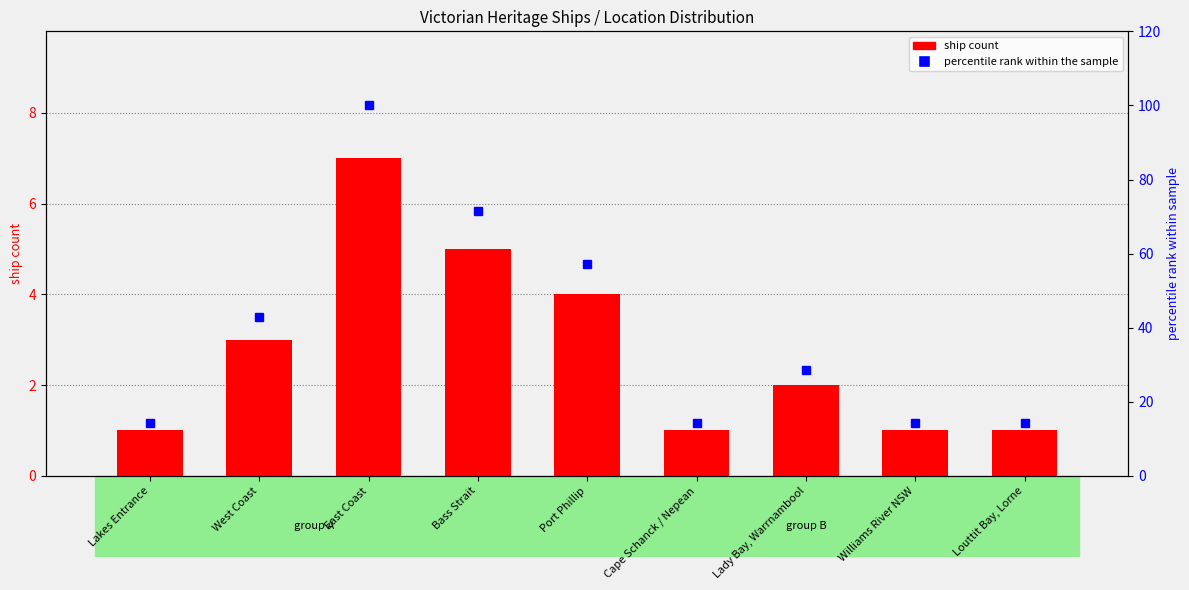

Where does the data first go above 2?

West Coast